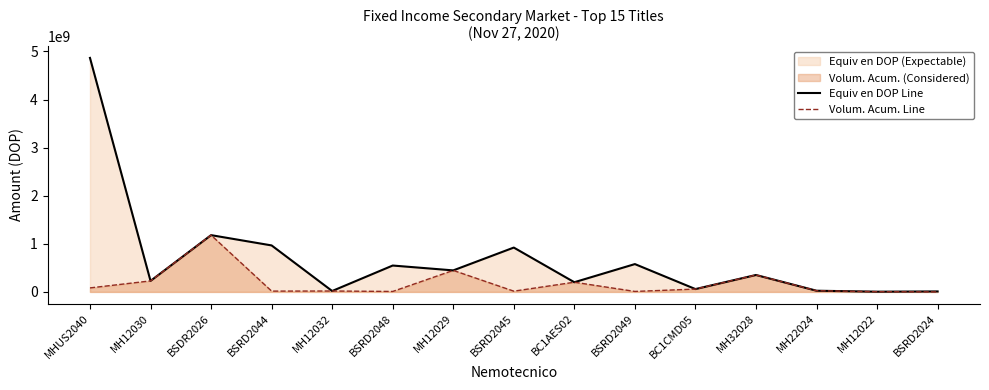

What is the difference between the second highest and minimum values in the Volum. Acum. Line series?

447320055.0